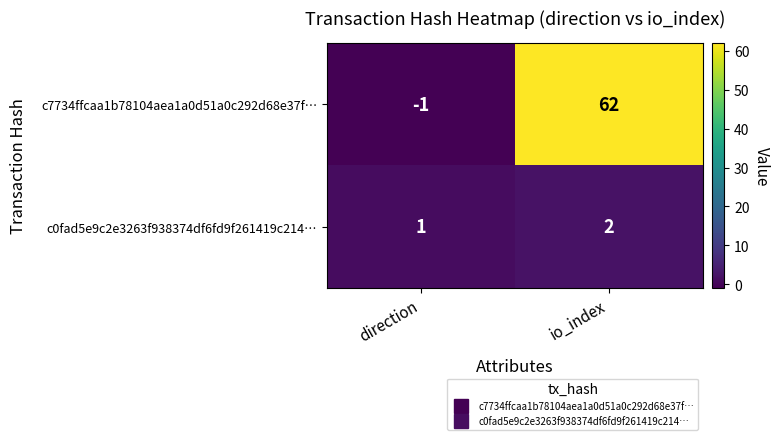

Which label corresponds to the largest value in the chart?

io_index